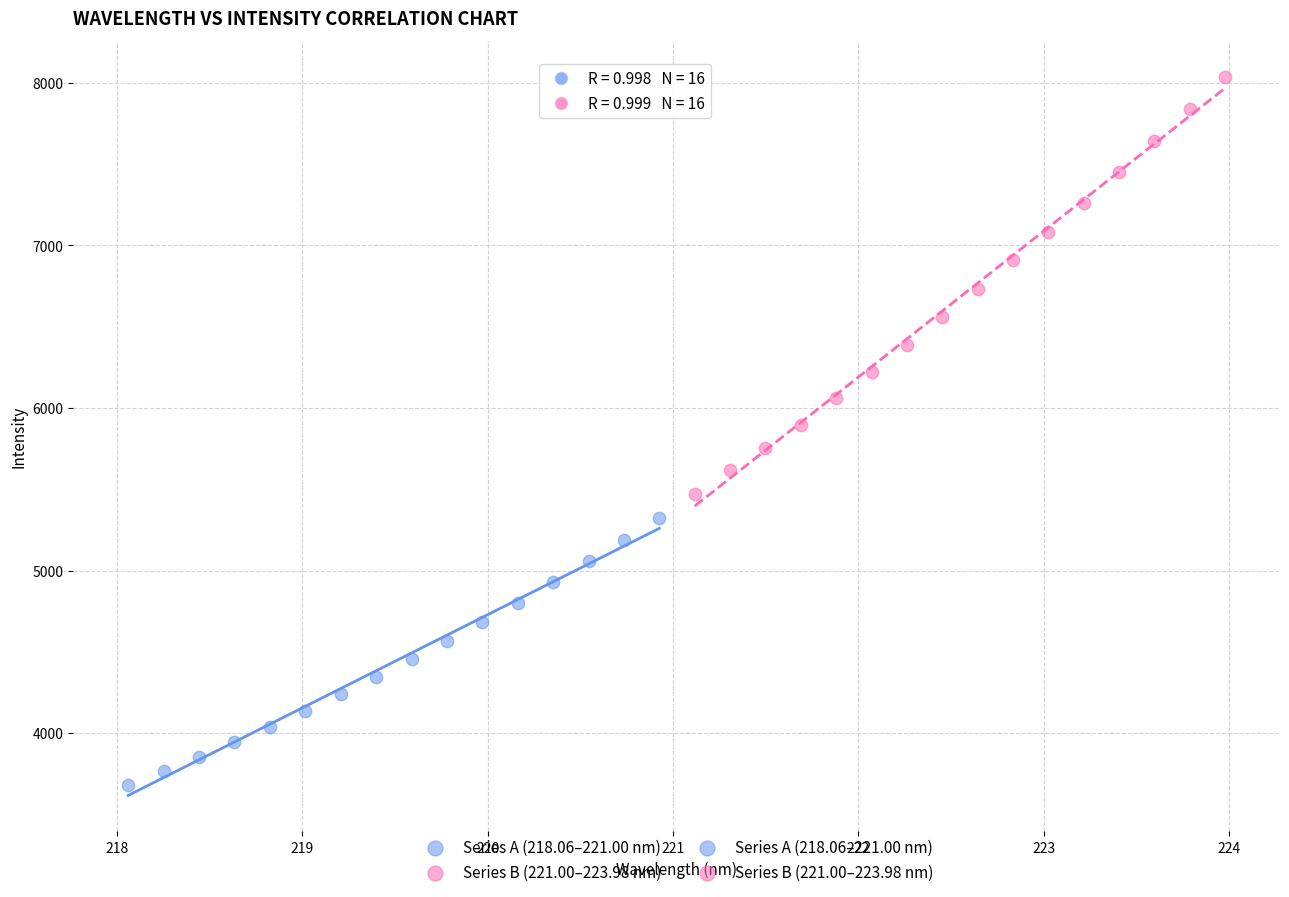

Which series has the largest Y range (max minus min)?

Series B (221.00–223.98 nm)